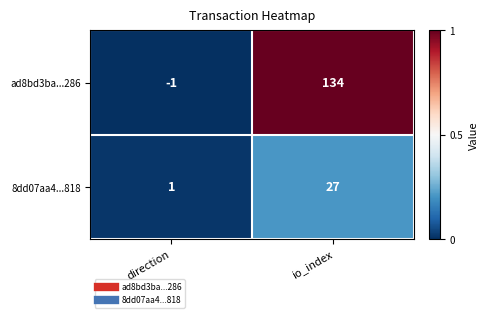

Reading right to left, what are all the values shown in this chart?

ad8bd3ba...286: 134	-1
8dd07aa4...818: 27	1